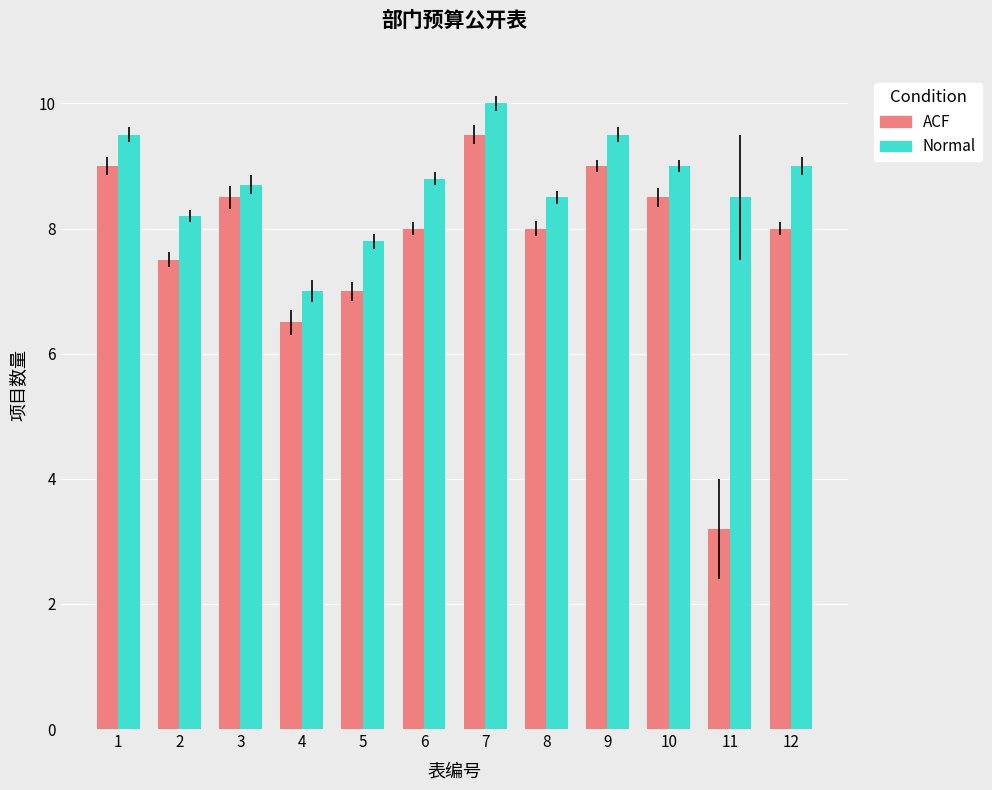

Reading left to right, extract all data points from this chart.

ACF: 1=9.0	2=7.5	3=8.5	4=6.5	5=7.0	6=8.0	7=9.5	8=8.0	9=9.0	10=8.5	11=3.2	12=8.0
Normal: 1=9.5	2=8.2	3=8.7	4=7.0	5=7.8	6=8.8	7=10.0	8=8.5	9=9.5	10=9.0	11=8.5	12=9.0